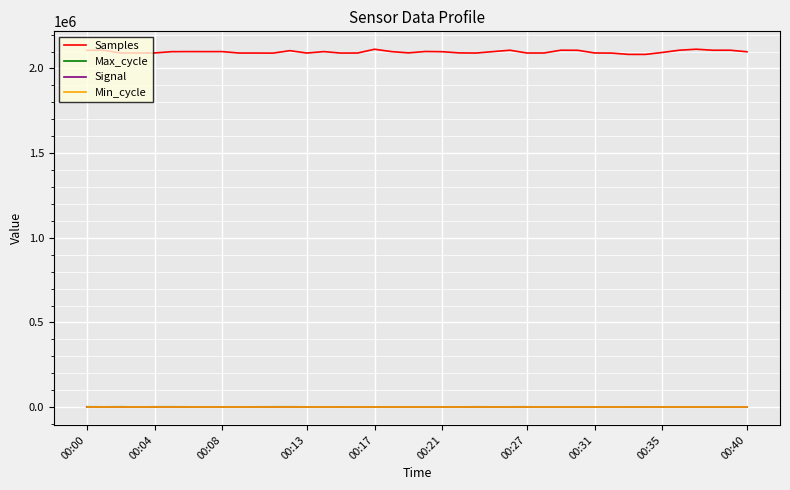

Which series has the widest spread of values?

Samples